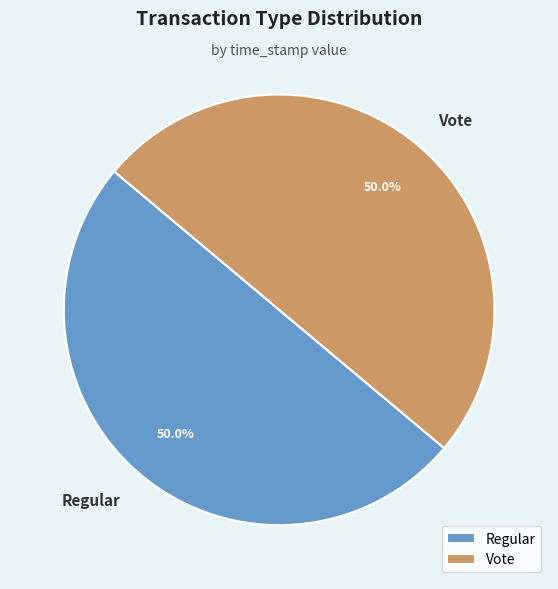

True or false: Vote accounts for 41% of the total.

False